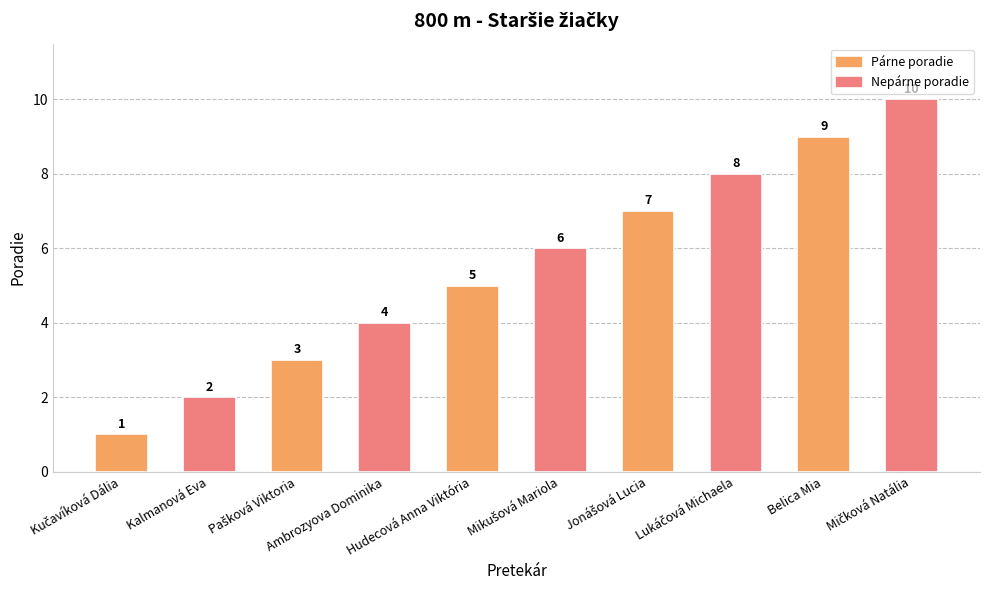

What is the minimum value shown in the chart?

1